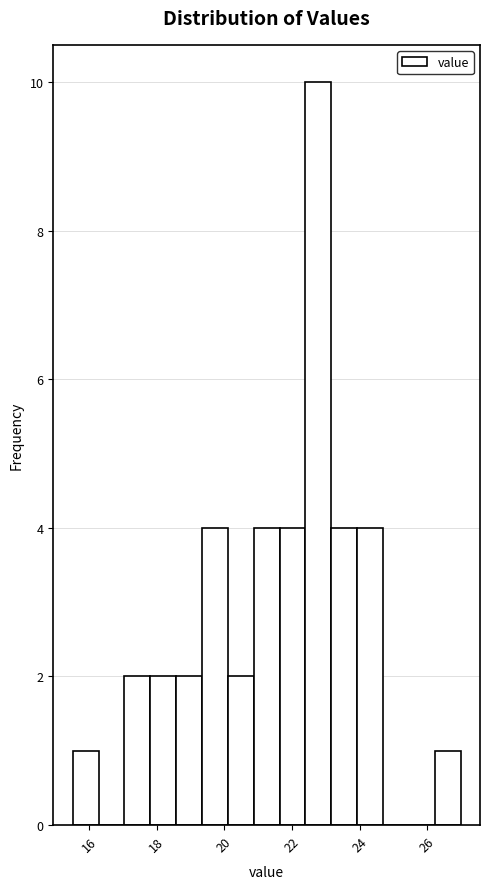

Read against the x-axis, roughly where is the centre of the tallest bar?

22.8